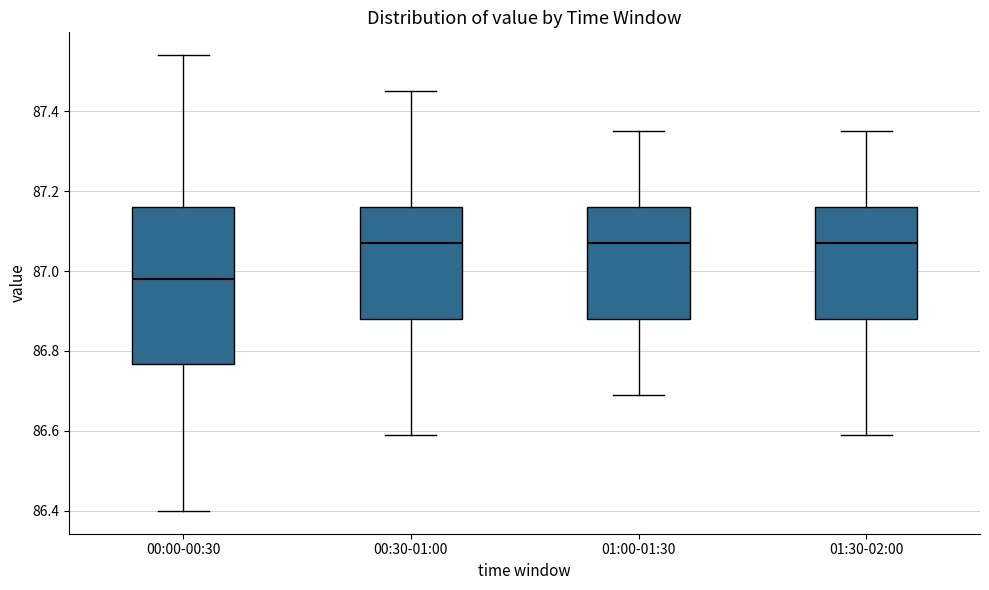

Where is the lower edge of the box for 00:00-00:30 on the y-axis? The values are not printed on the chart, so give them approximately, as read against the axis.

86.76